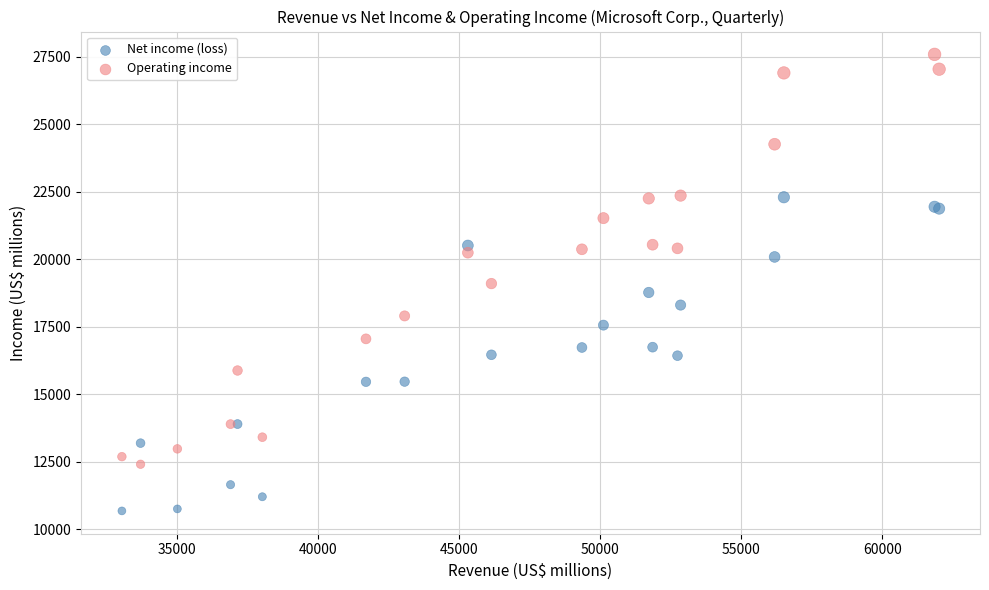

Which series reaches the maximum Y coordinate?

Operating income